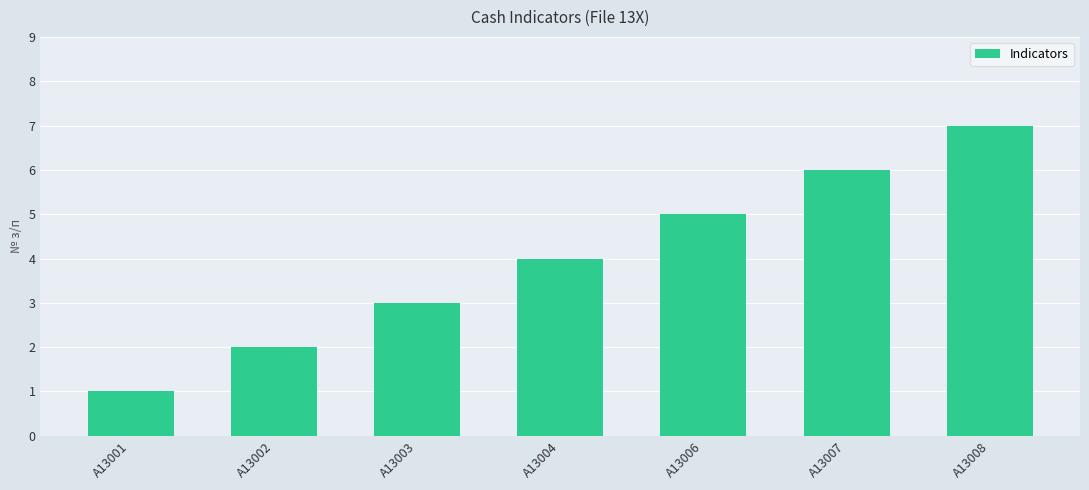

What is the average value?

4